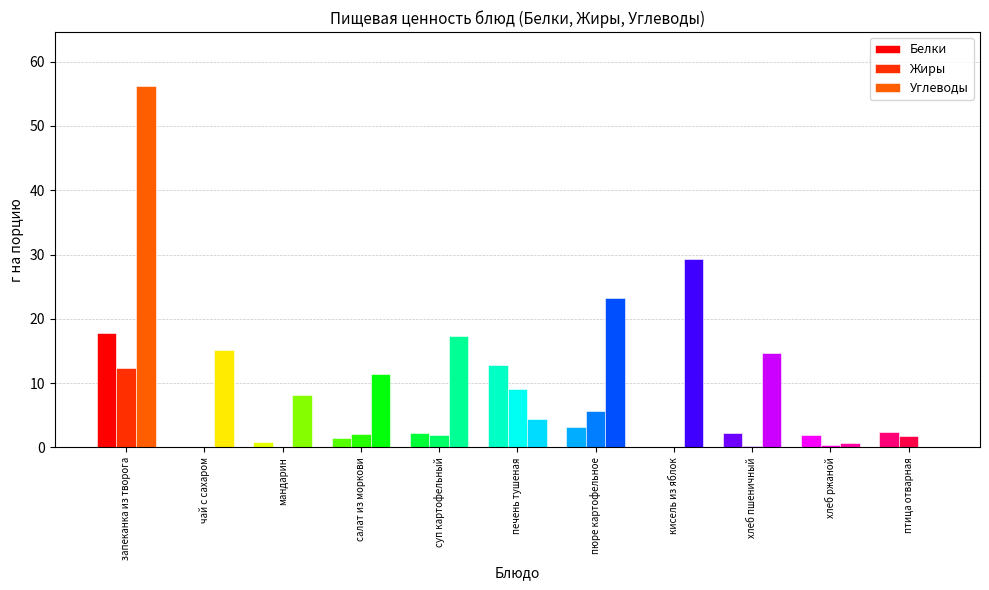

What is the maximum value shown in the chart?

56.2